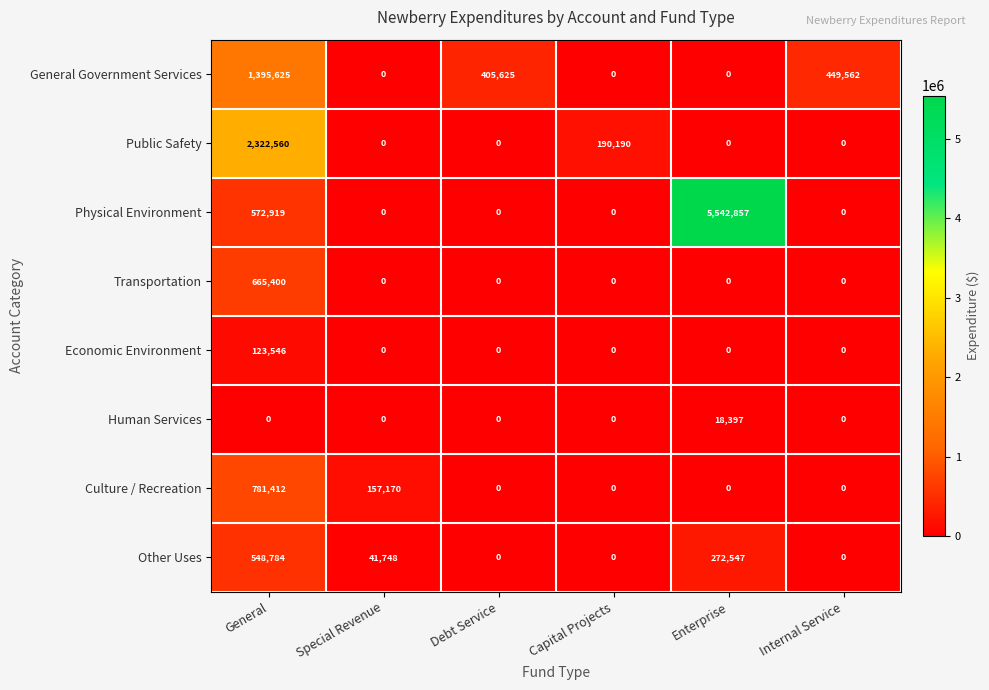

Which category has the highest value in the Transportation series?

General